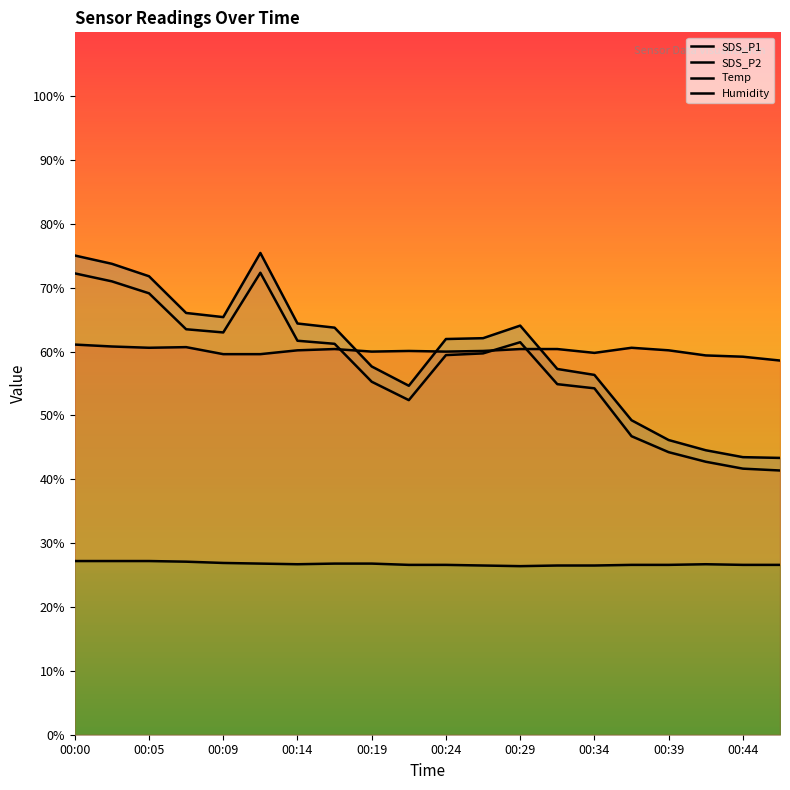

True or false: SDS_P2 and Temp cross at least once.

False